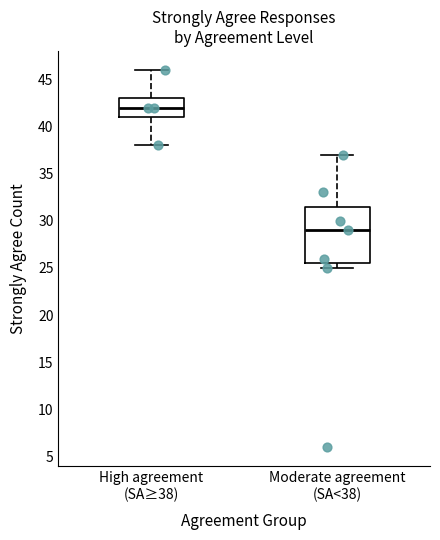

Reading left to right, read every box against the y-axis: the position of its median line, the range the box covers, and the ends of its whiskers. The values are not printed on the chart, so give them approximately, as read against the axis.

High agreement (SA≥38): median 42.0, box 41.0 to 43.0, whiskers 38.0 to 46.0
Moderate agreement (SA<38): median 29.0, box 25.5 to 31.5, whiskers 25.0 to 37.0